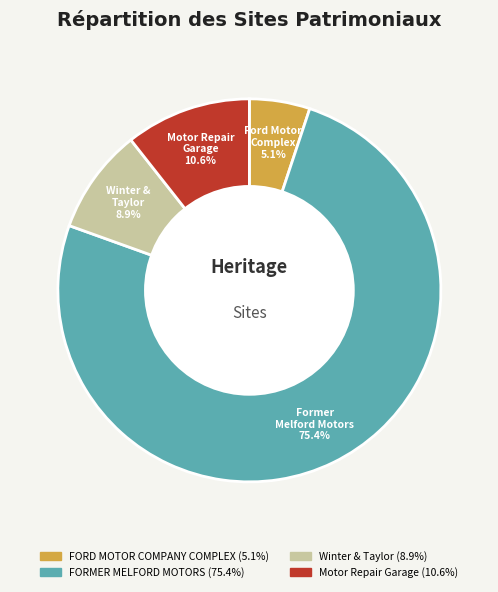

Between Winter & Taylor and FORMER MELFORD MOTORS, which is larger?

FORMER MELFORD MOTORS